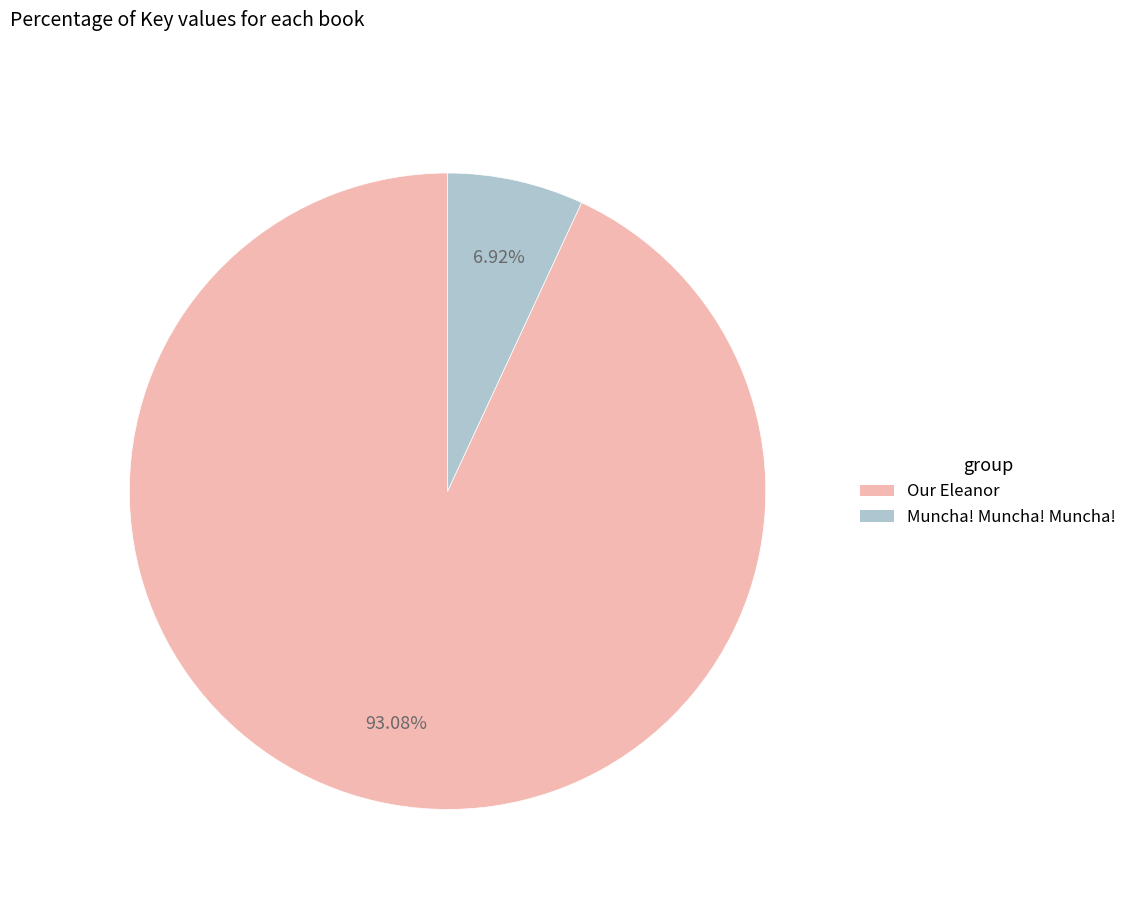

To the nearest percent, what is the average slice percentage?

50%